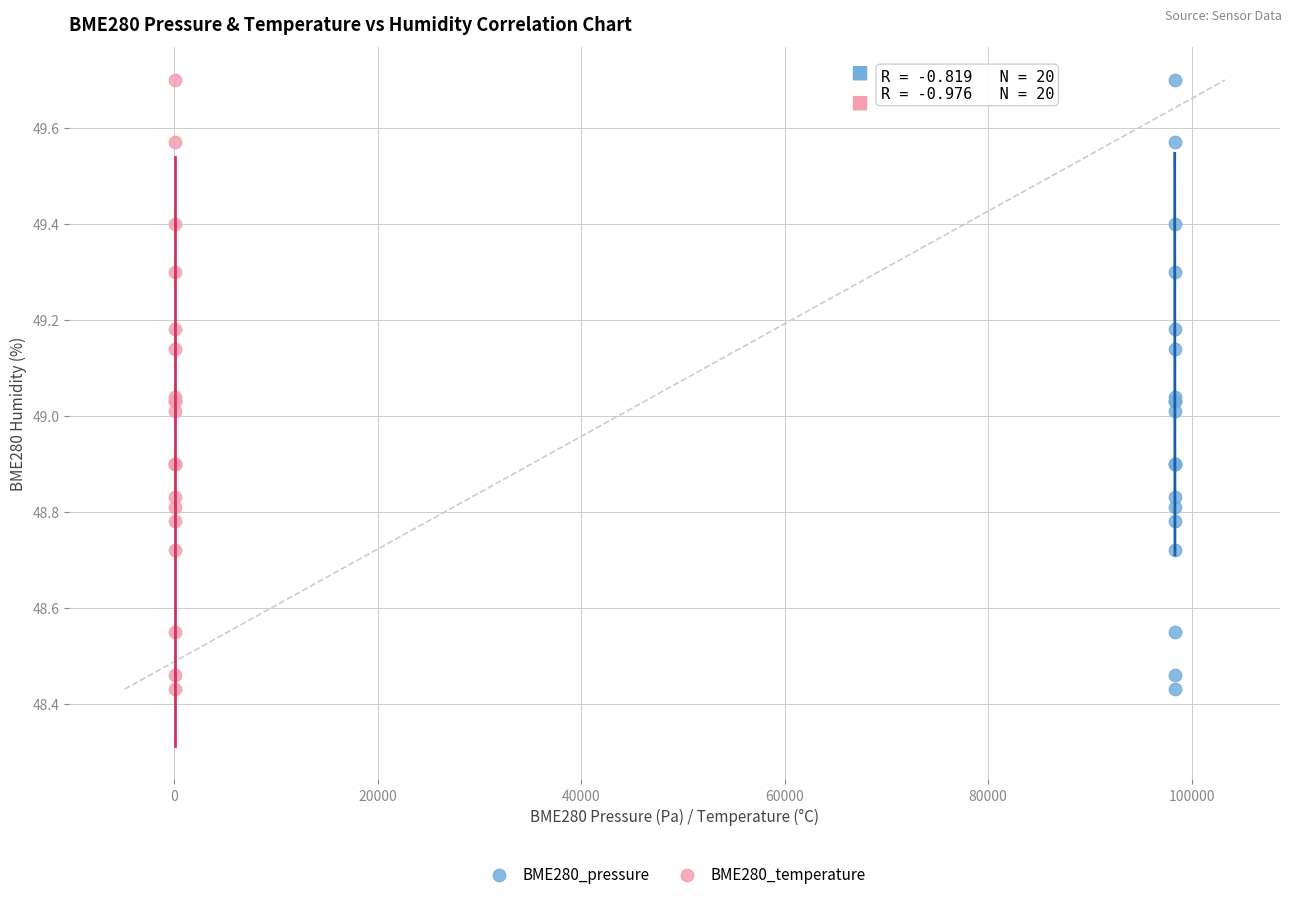

What are all the series names shown in the legend?

BME280_pressure, BME280_temperature